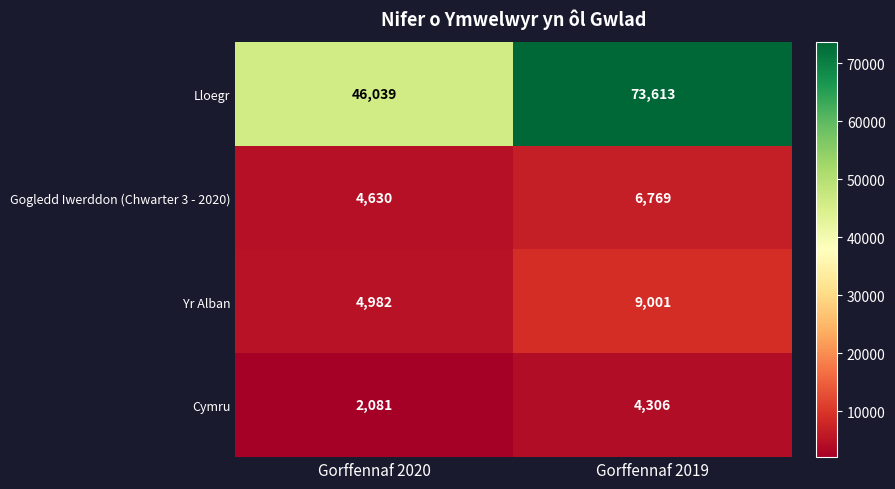

True or false: Cymru has a value of 4306 at Gorffennaf 2019.

True